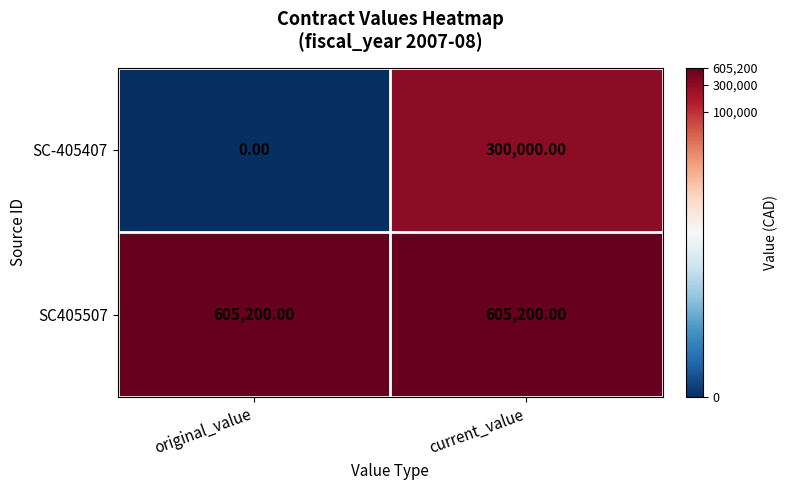

Count the number of data series in this chart.

2